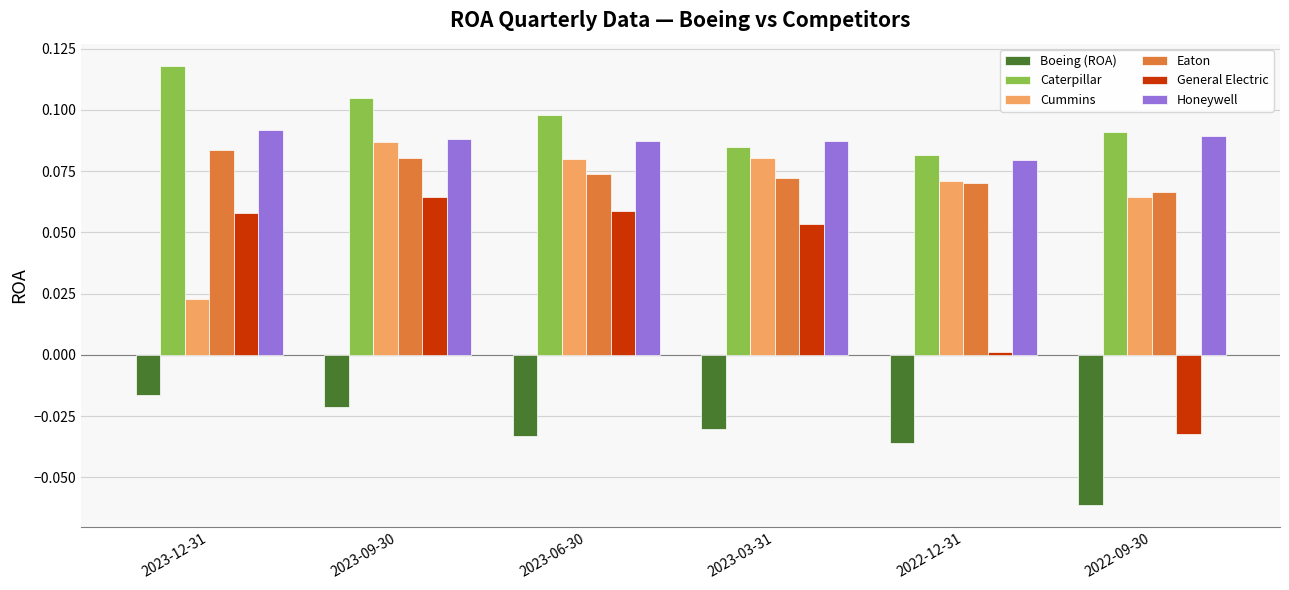

What is the sum of all Honeywell values?

0.5